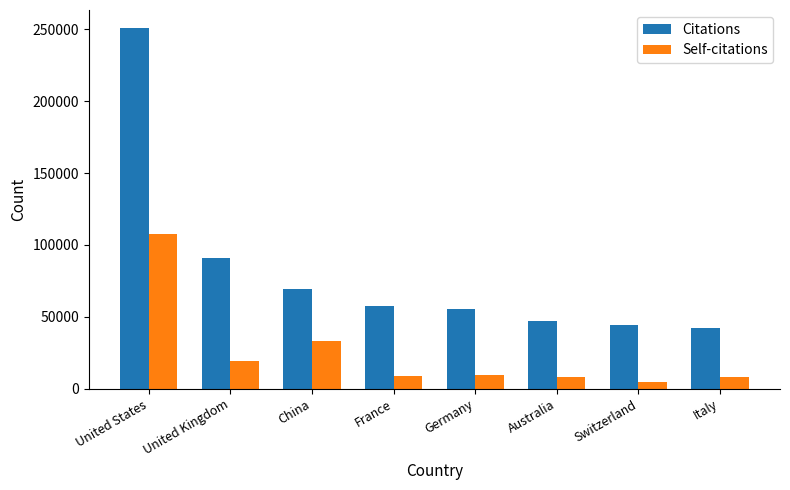

What is the approximate value of Citations at United Kingdom?

90896